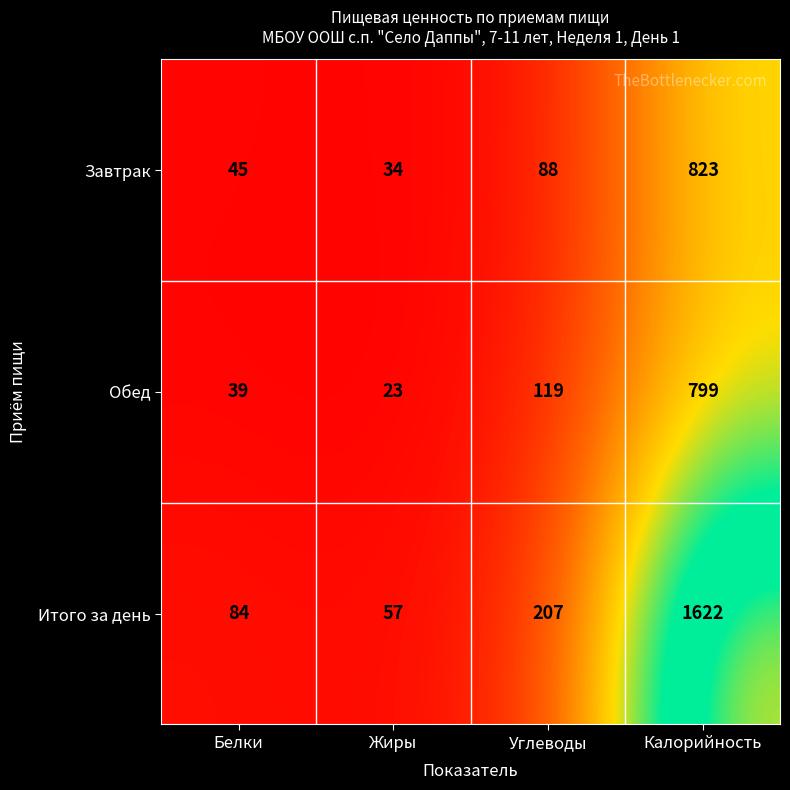

How many data points in Завтрак are less than 88?

2